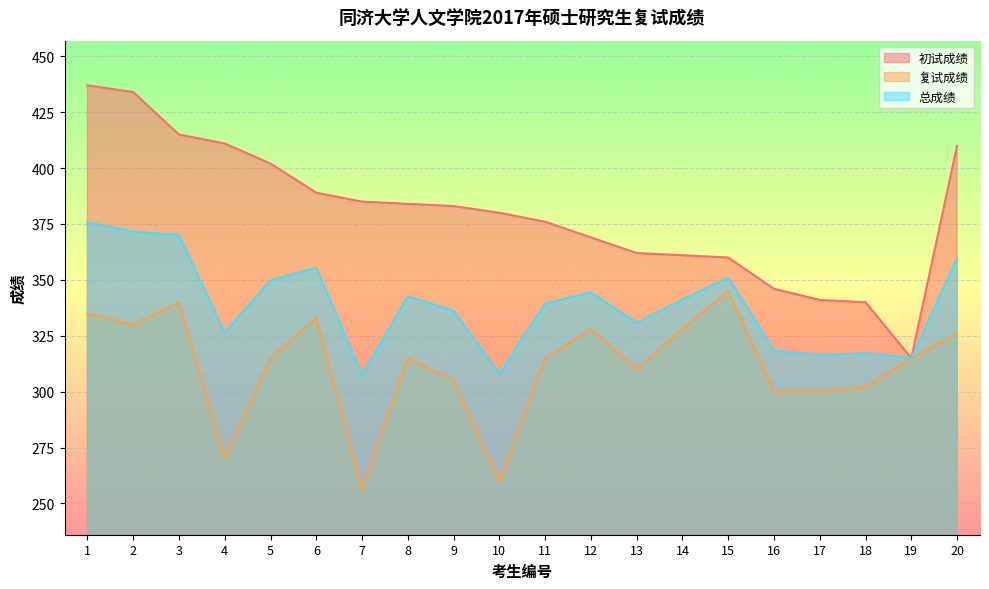

Does the chart display data point markers on the line(s)?

No